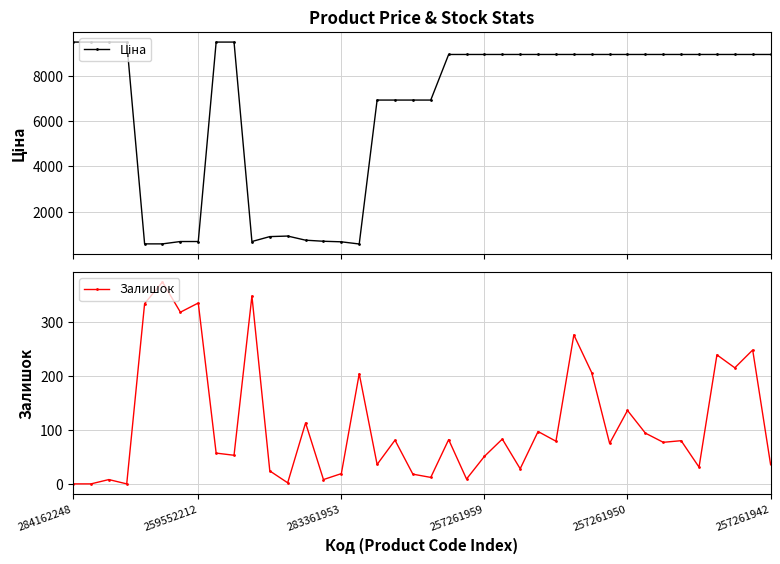

At 37, list the series in order from smallest to largest.

Залишок, Ціна